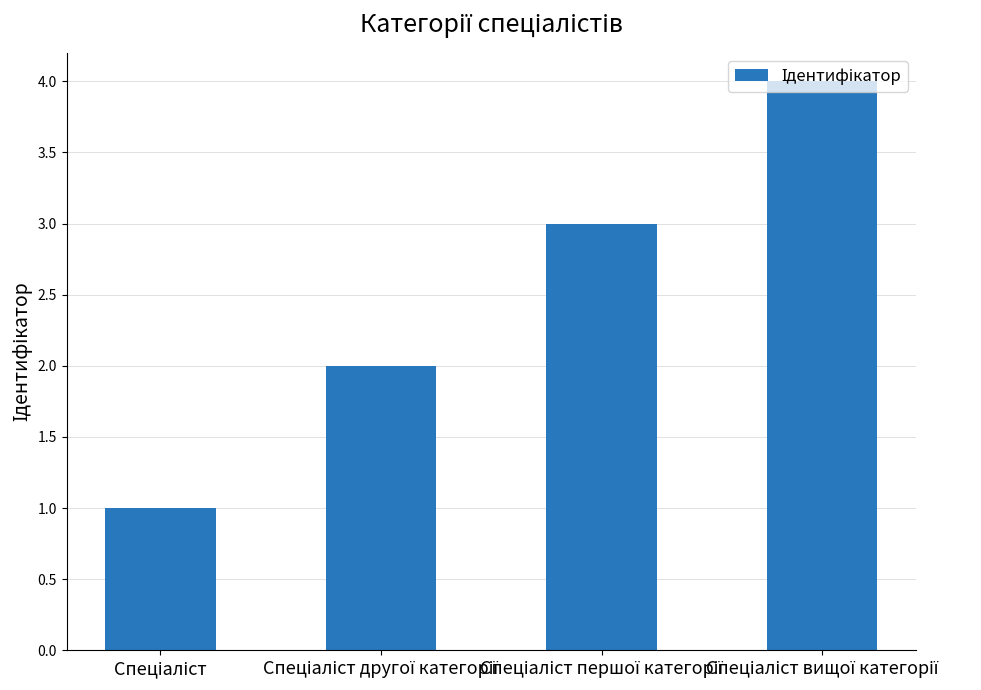

What is the minimum value shown in the chart?

1